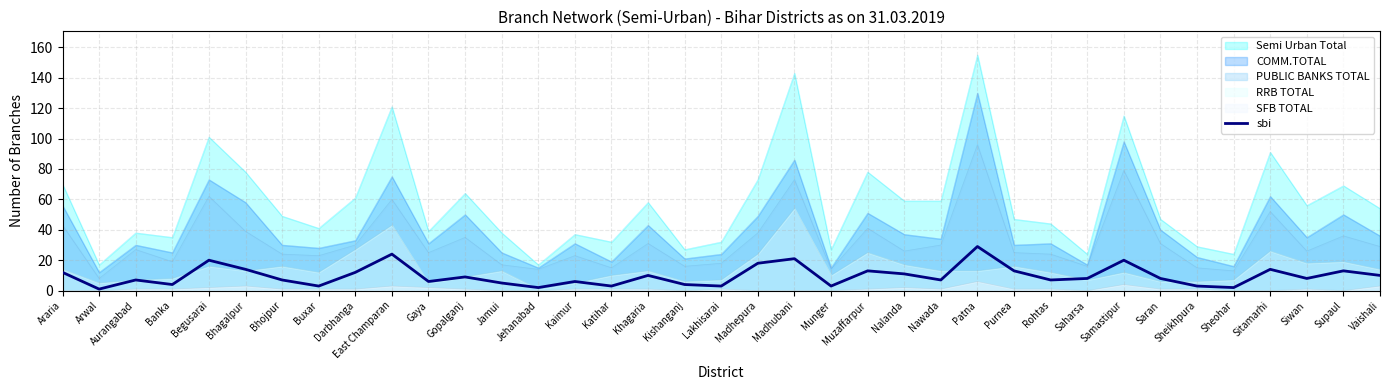

Does the chart have visible grid lines?

Yes